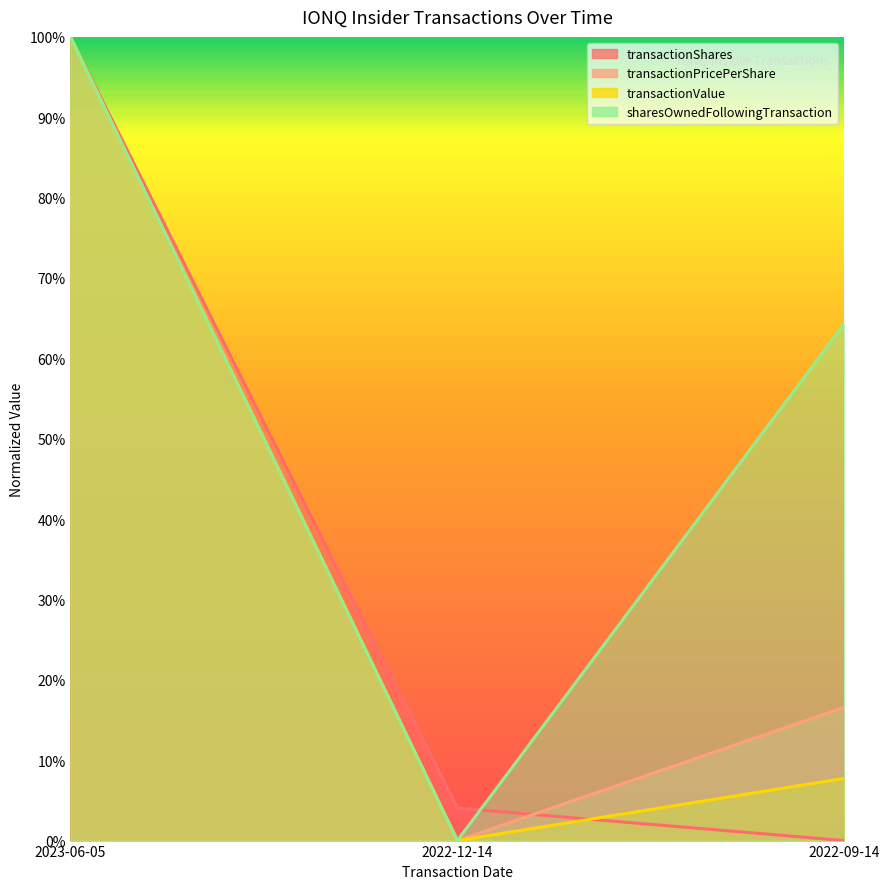

True or false: transactionValue has a value of 0.1 at 2022-09-14.

True